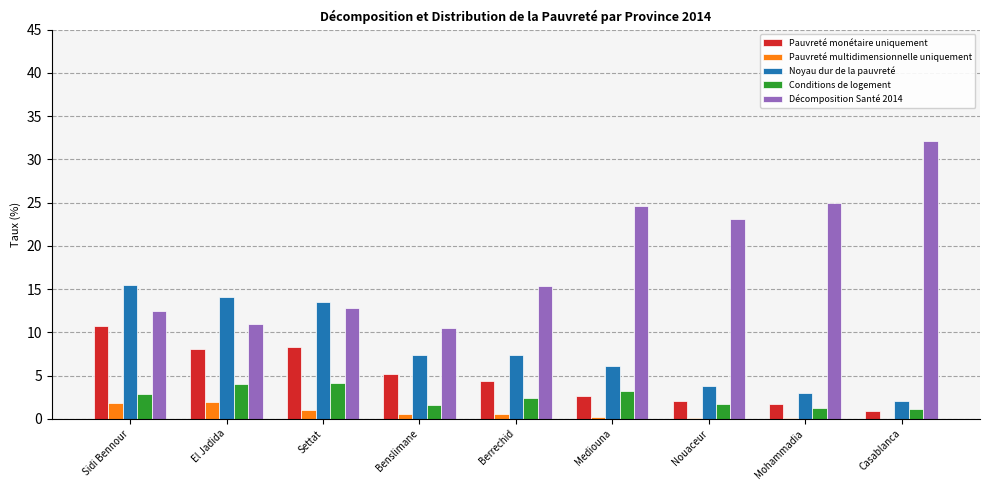

Which category has the highest value across all series?

Casablanca